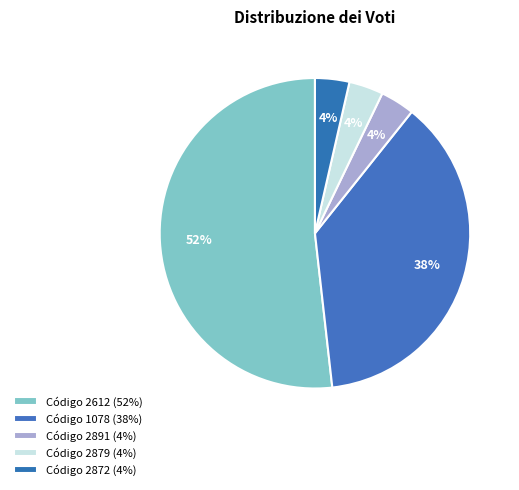

How many segments does this pie chart have?

5